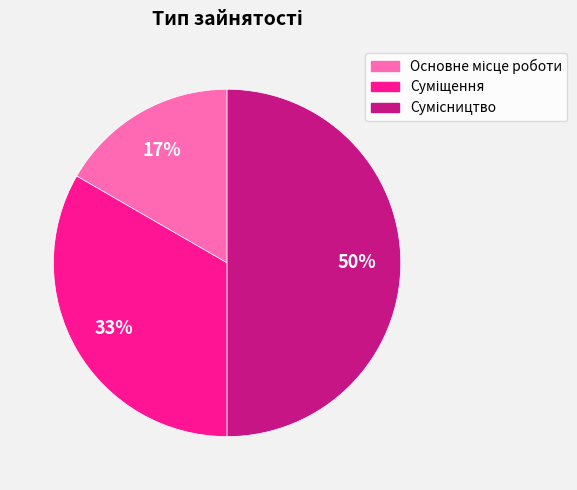

To the nearest percent, what is the difference between the largest and smallest slice percentages?

33%